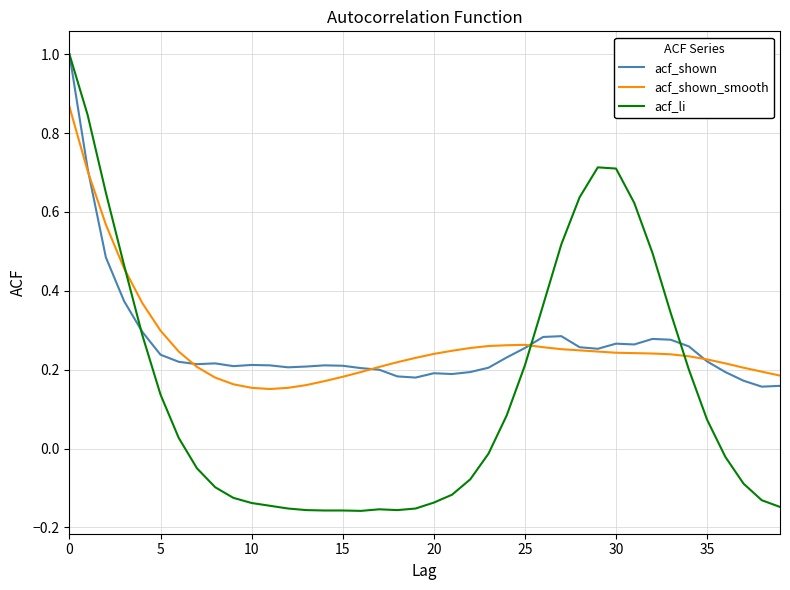

Which series has the widest spread of values?

acf_li